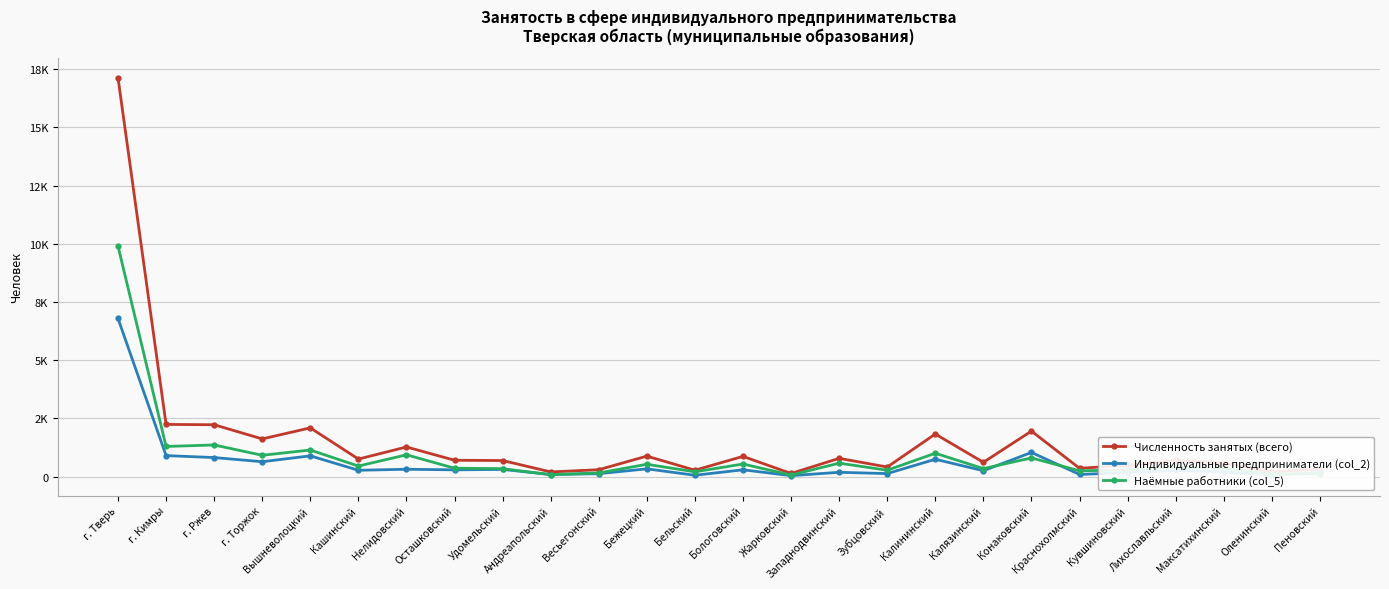

What is the total value across all series at Кувшиновский?

956.4